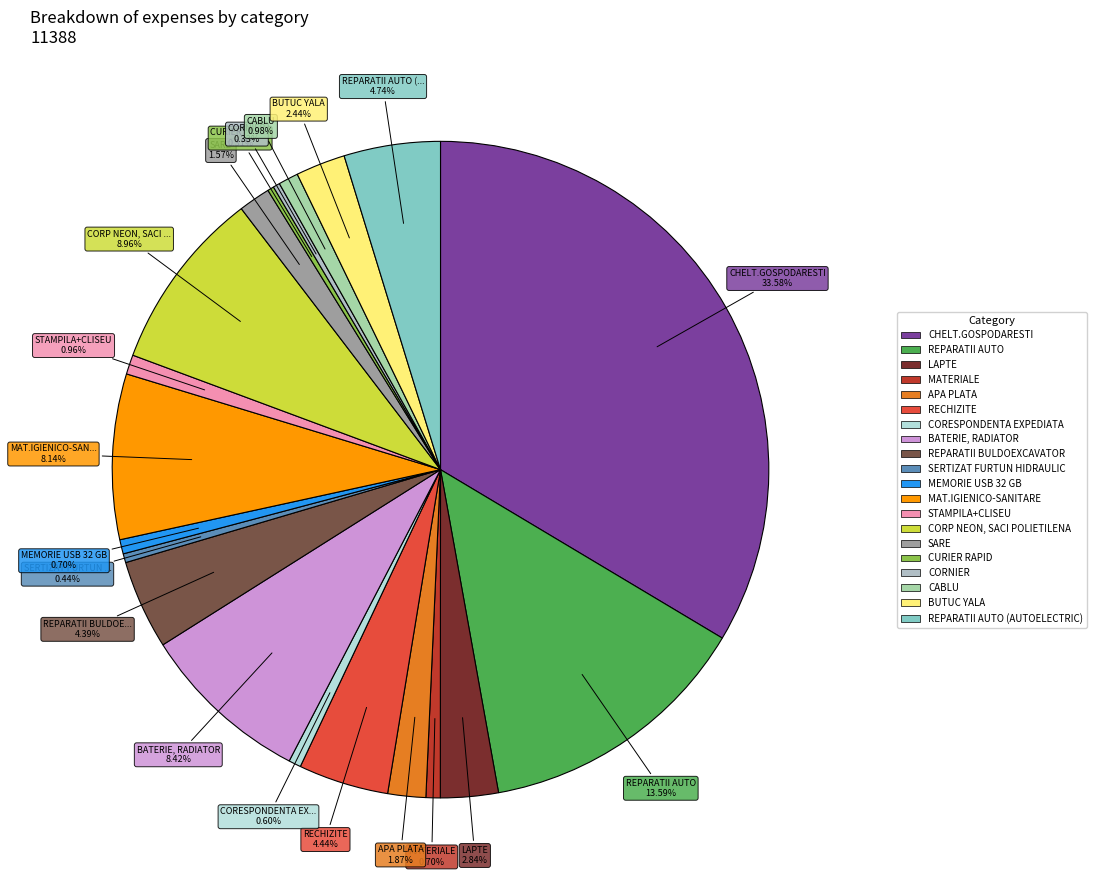

How many slices are in this pie chart?

20